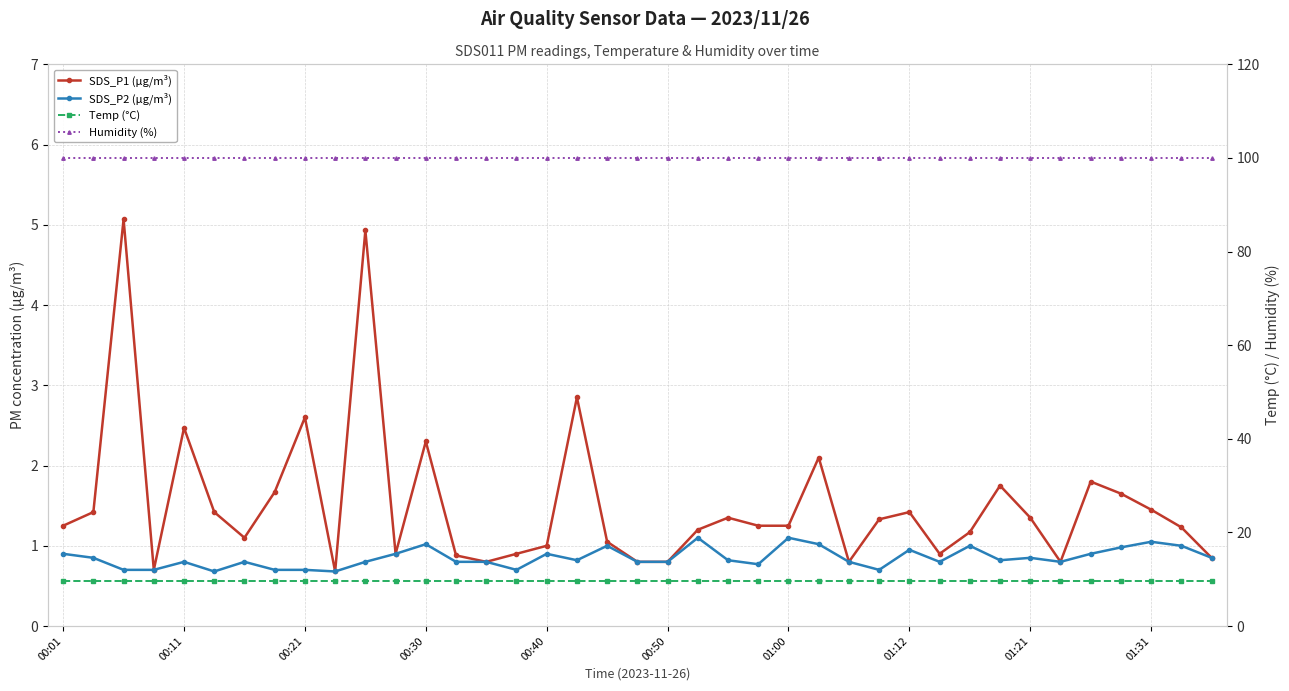

What is the difference between the SDS_P1 (µg/m³) values at 27 and 12?

1.0